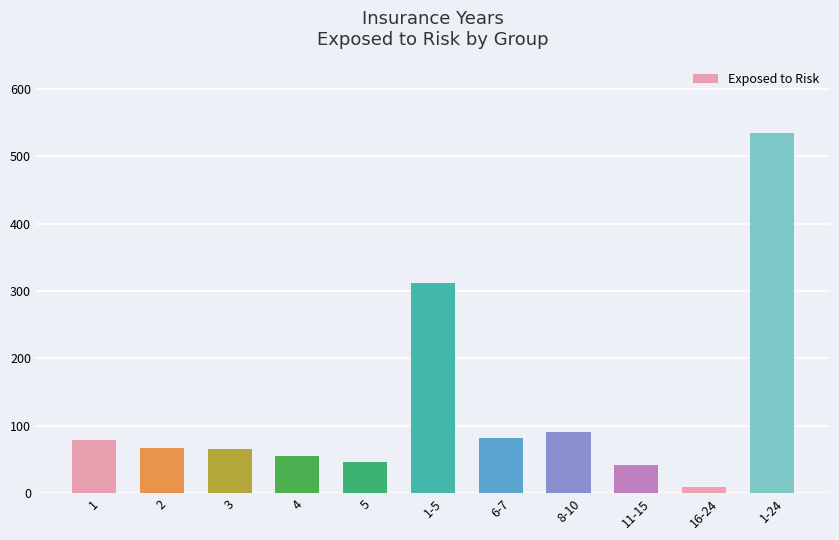

Which label corresponds to the largest value in the chart?

1-24